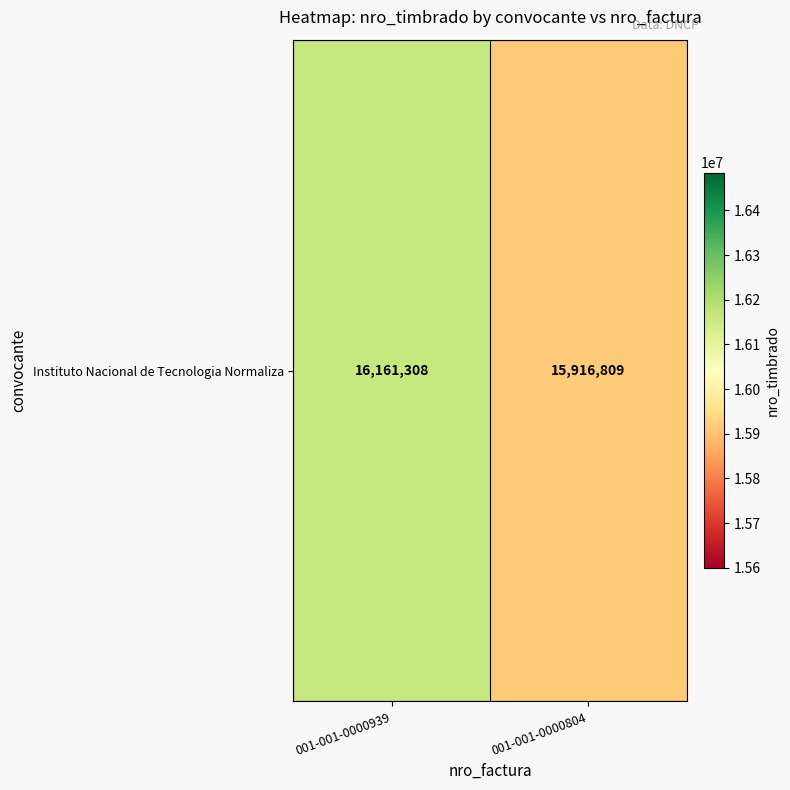

Rank the categories by value from lowest to highest.

001-001-0000804, 001-001-0000939